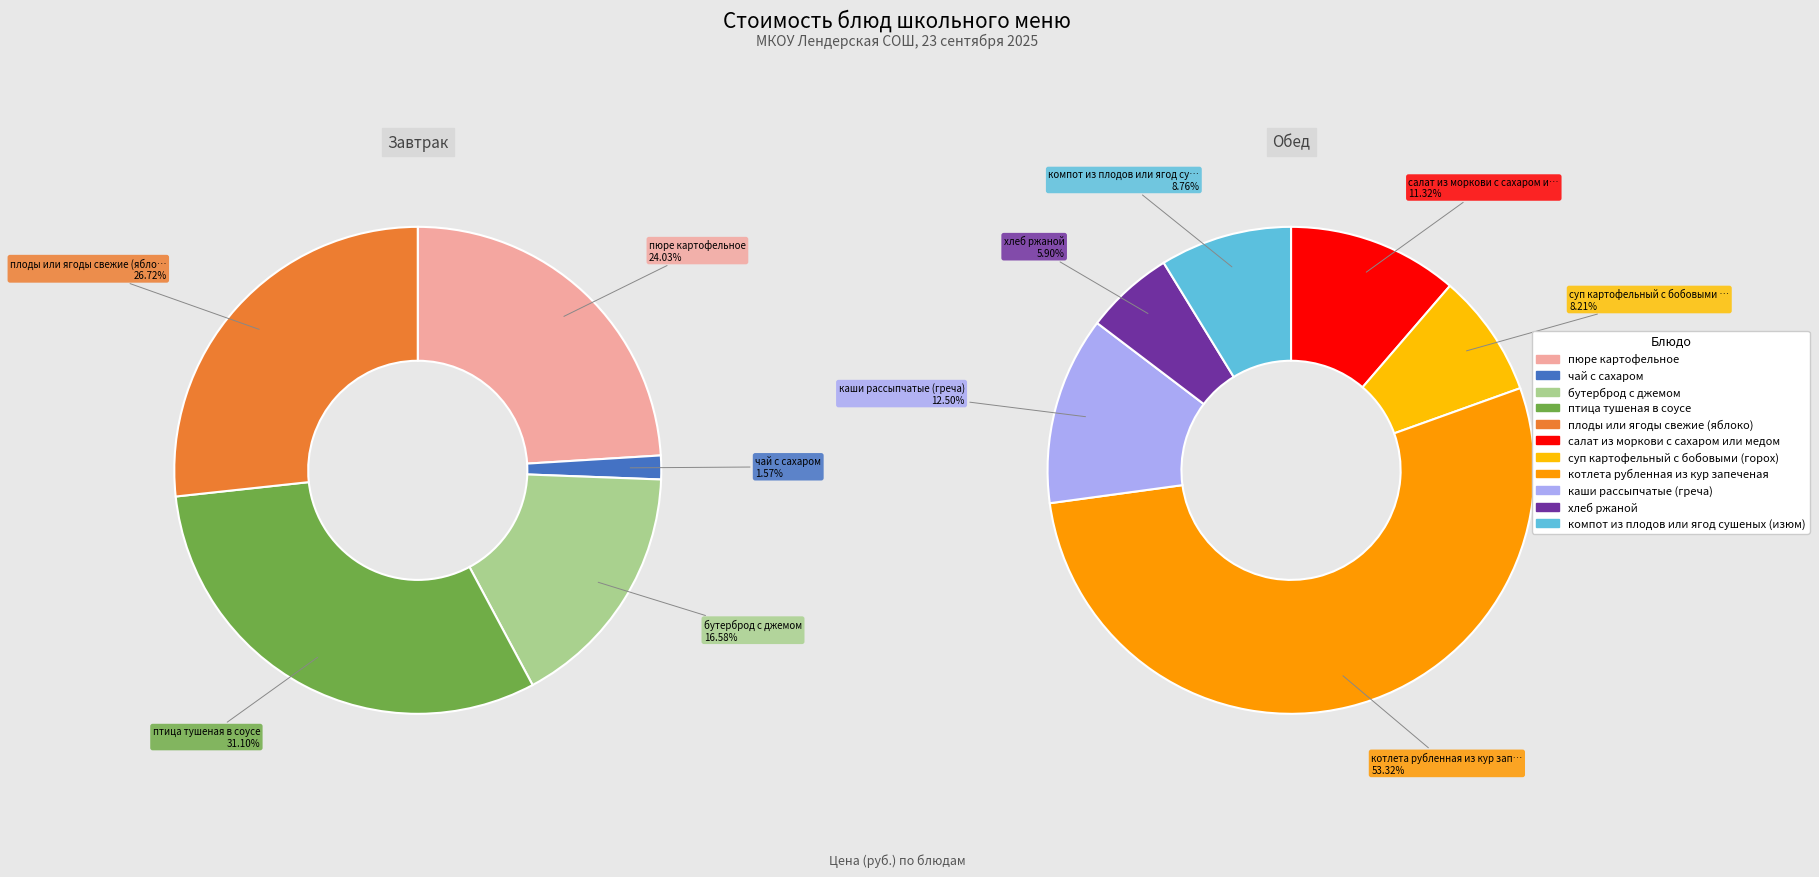

Which slice is the largest?

котлета рубленная из кур запеченая